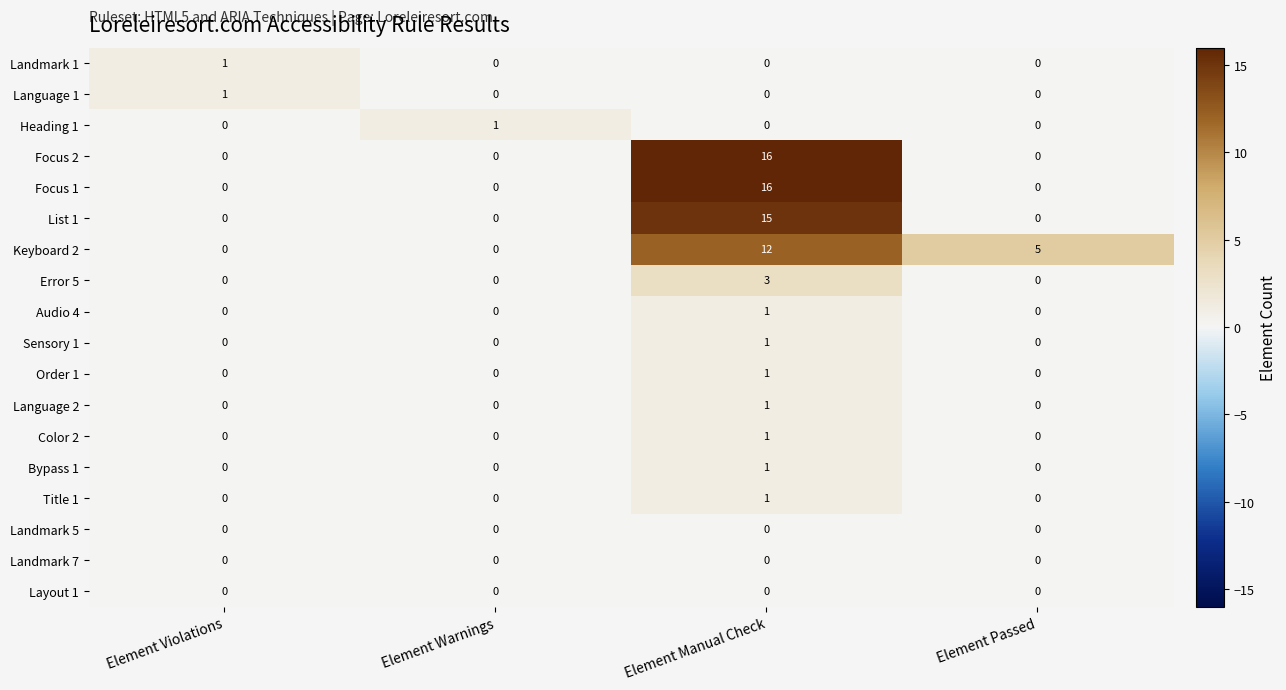

At which category does the chart reach its peak across all series?

Element Manual Check